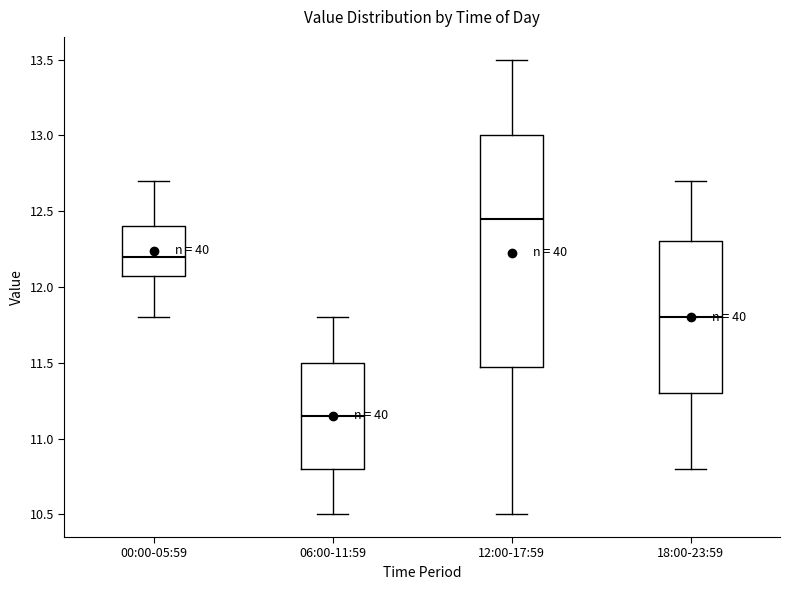

Which box has the lowest median line?

06:00-11:59